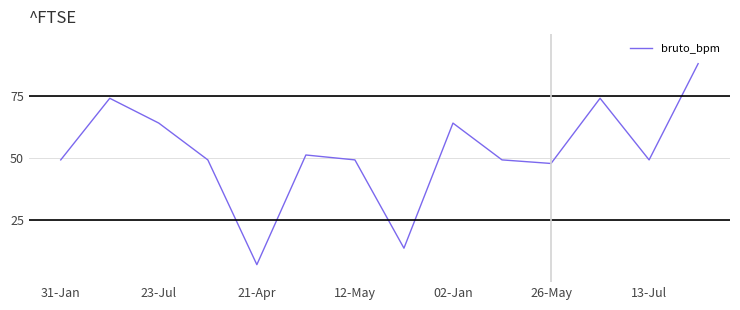

What is the difference between the maximum and minimum values?

81.0